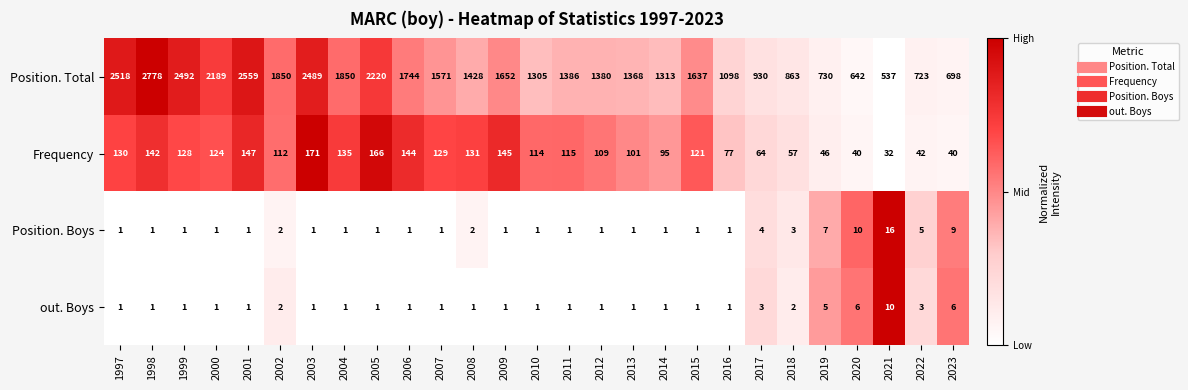

Which series has the widest spread of values?

Position. Total